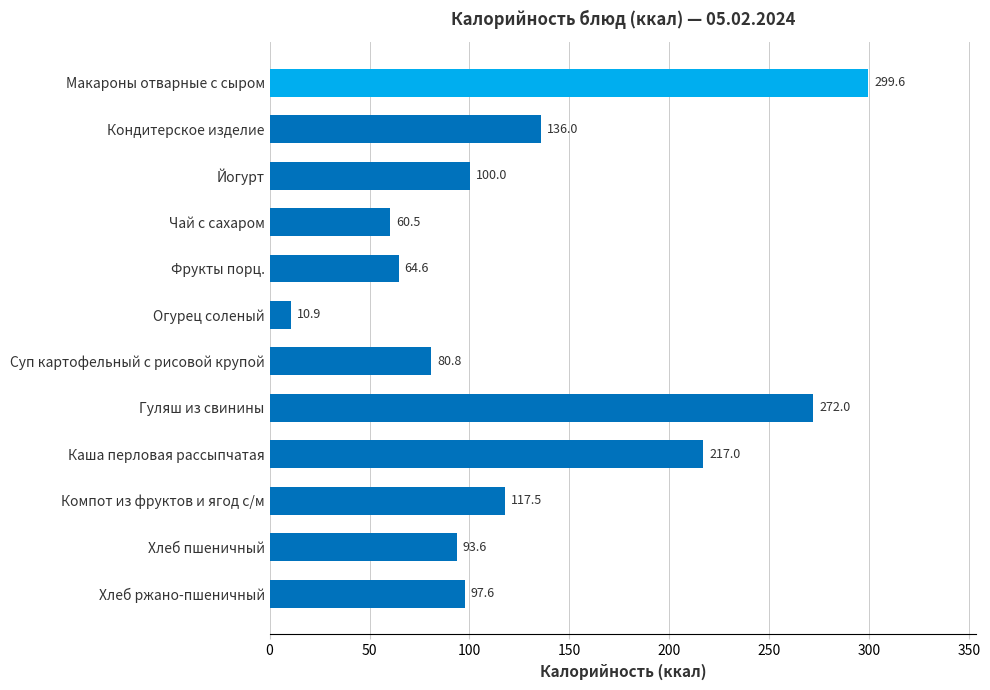

Is it true that the value at Суп картофельный с рисовой крупой is 119.9?

False